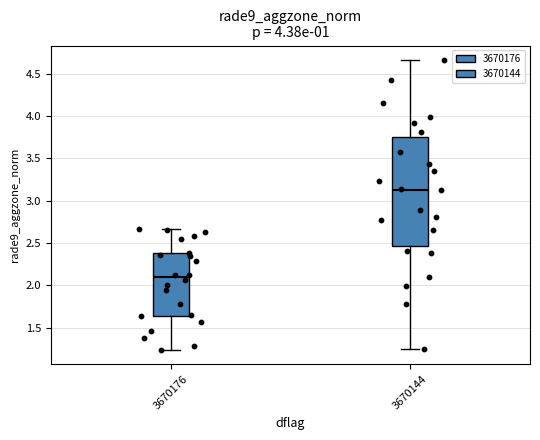

Reading left to right, transcribe this box plot: for each box, give where its median line is, the range the box spans, and where its two whiskers end, as read against the y-axis. The values are not printed on the chart, so give them approximately, as read against the axis.

3670176: median 2.10, box 1.65 to 2.40, whiskers 1.25 to 2.65
3670144: median 3.15, box 2.45 to 3.75, whiskers 1.25 to 4.65